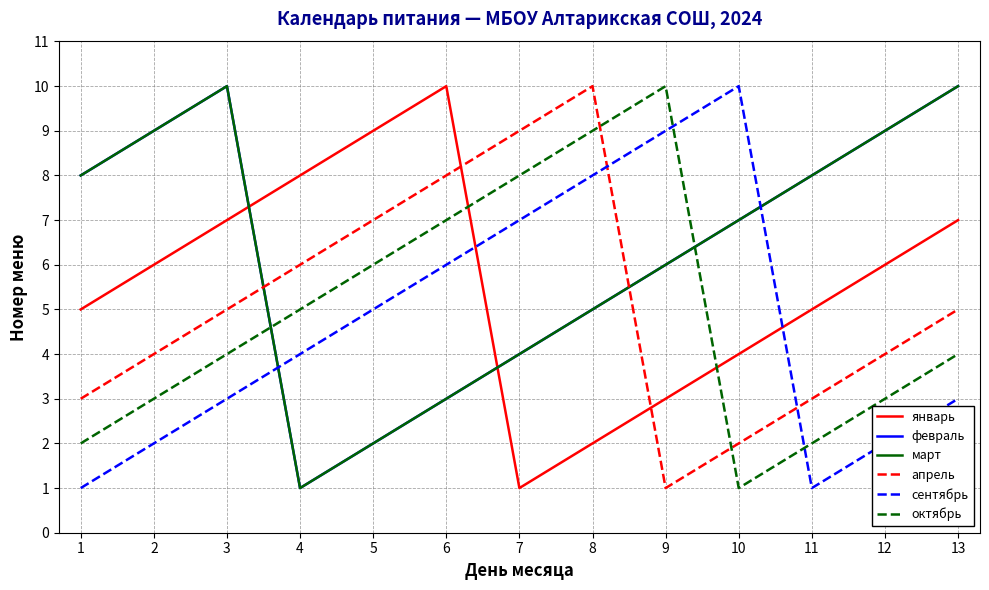

Is this an area chart (filled region under the line)?

No